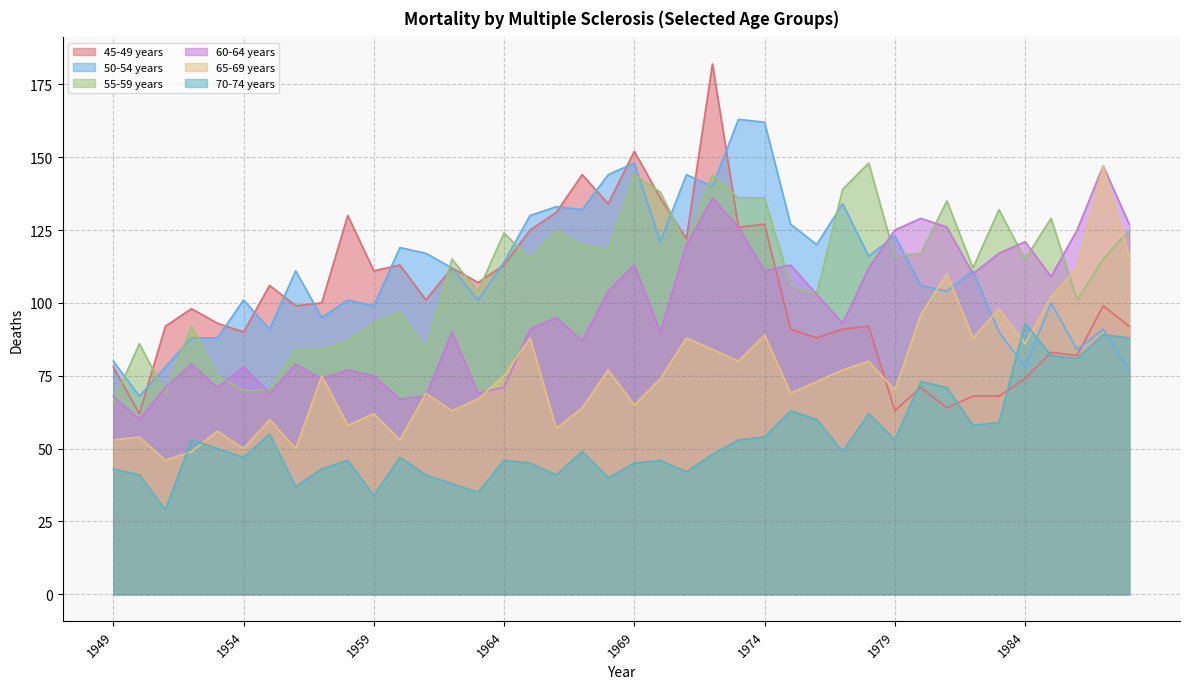

Reading left to right, what are all the values shown in this chart?

45-49 years: 1949=78	1950=62	1951=92	1952=98	1953=93	1954=90	1955=106	1956=99	1957=100	1958=130	1959=111	1960=113	1961=101	1962=112	1963=107	1964=113	1965=125	1966=131	1967=144	1968=134	1969=152	1970=136	1971=122	1972=182	1973=126	1974=127	1975=91	1976=88	1977=91	1978=92	1979=63	1980=71	1981=64	1982=68	1983=68	1984=74	1985=83	1986=82	1987=99	1988=92
50-54 years: 1949=80	1950=68	1951=78	1952=88	1953=88	1954=101	1955=91	1956=111	1957=95	1958=101	1959=99	1960=119	1961=117	1962=112	1963=101	1964=114	1965=130	1966=133	1967=132	1968=144	1969=148	1970=121	1971=144	1972=140	1973=163	1974=162	1975=127	1976=120	1977=134	1978=116	1979=123	1980=106	1981=104	1982=111	1983=90	1984=78	1985=100	1986=84	1987=91	1988=77
55-59 years: 1949=66	1950=86	1951=69	1952=92	1953=75	1954=70	1955=70	1956=84	1957=84	1958=87	1959=93	1960=97	1961=84	1962=115	1963=104	1964=124	1965=115	1966=125	1967=120	1968=118	1969=144	1970=138	1971=120	1972=144	1973=136	1974=136	1975=106	1976=103	1977=139	1978=148	1979=116	1980=117	1981=135	1982=112	1983=132	1984=115	1985=129	1986=101	1987=115	1988=125
60-64 years: 1949=68	1950=60	1951=71	1952=79	1953=71	1954=78	1955=69	1956=79	1957=74	1958=77	1959=75	1960=67	1961=68	1962=90	1963=69	1964=71	1965=91	1966=95	1967=87	1968=104	1969=113	1970=90	1971=120	1972=136	1973=126	1974=111	1975=113	1976=103	1977=93	1978=112	1979=125	1980=129	1981=126	1982=110	1983=117	1984=121	1985=109	1986=125	1987=147	1988=127
65-69 years: 1949=53	1950=54	1951=46	1952=49	1953=56	1954=50	1955=60	1956=50	1957=75	1958=58	1959=62	1960=53	1961=69	1962=63	1963=67	1964=75	1965=88	1966=57	1967=64	1968=77	1969=65	1970=74	1971=88	1972=84	1973=80	1974=89	1975=69	1976=73	1977=77	1978=80	1979=70	1980=96	1981=110	1982=88	1983=98	1984=86	1985=102	1986=112	1987=147	1988=116
70-74 years: 1949=43	1950=41	1951=29	1952=53	1953=50	1954=47	1955=55	1956=37	1957=43	1958=46	1959=34	1960=47	1961=41	1962=38	1963=35	1964=46	1965=45	1966=41	1967=49	1968=40	1969=45	1970=46	1971=42	1972=48	1973=53	1974=54	1975=63	1976=60	1977=49	1978=62	1979=53	1980=73	1981=71	1982=58	1983=59	1984=93	1985=82	1986=81	1987=89	1988=88